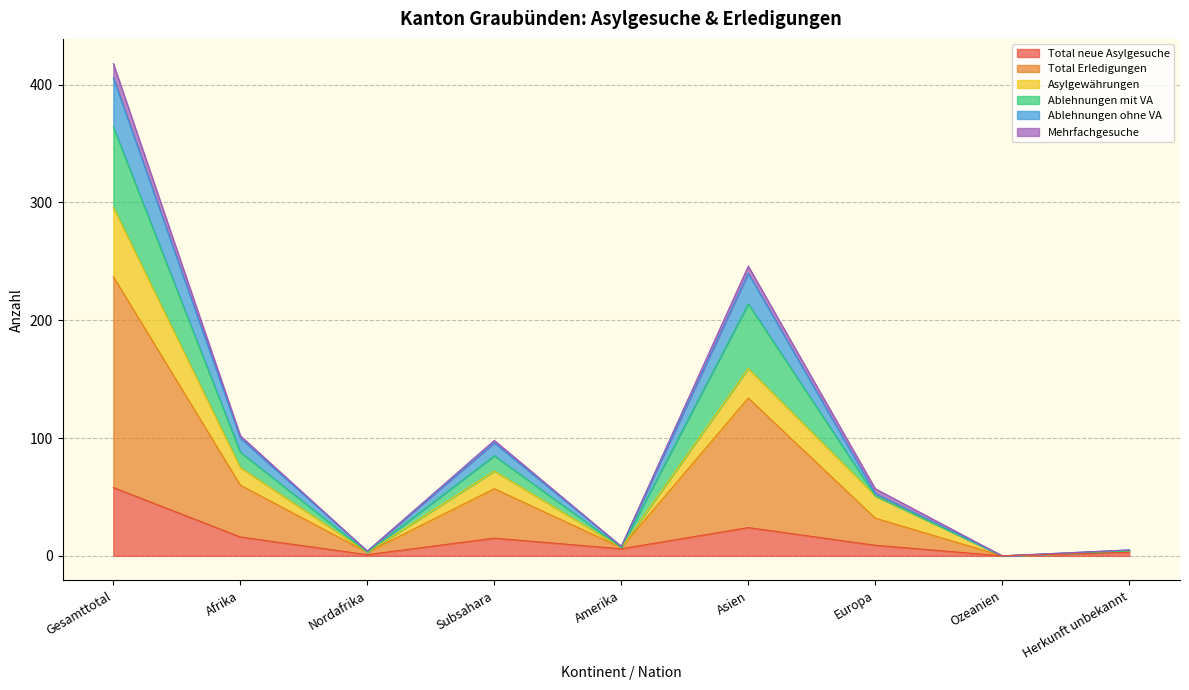

What are all the series names shown in the legend?

Total neue Asylgesuche, Total Erledigungen, Asylgewährungen, Ablehnungen mit VA, Ablehnungen ohne VA, Mehrfachgesuche